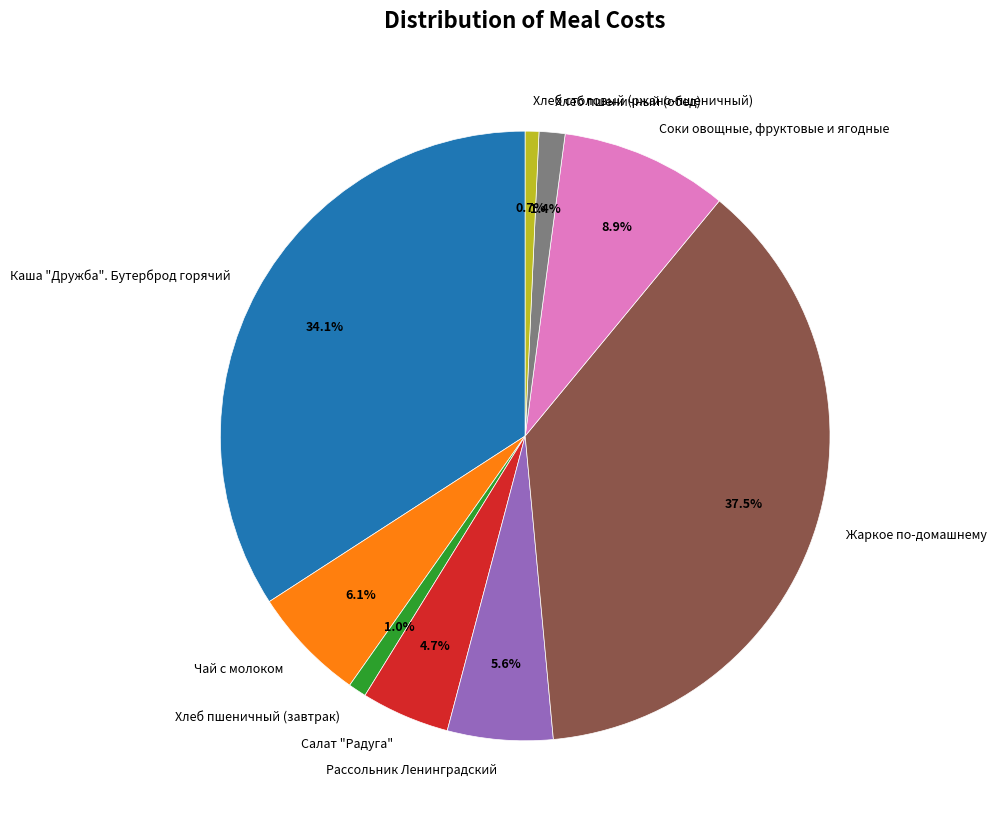

Does Каша "Дружба". Бутерброд горячий account for over 50% of the chart?

No